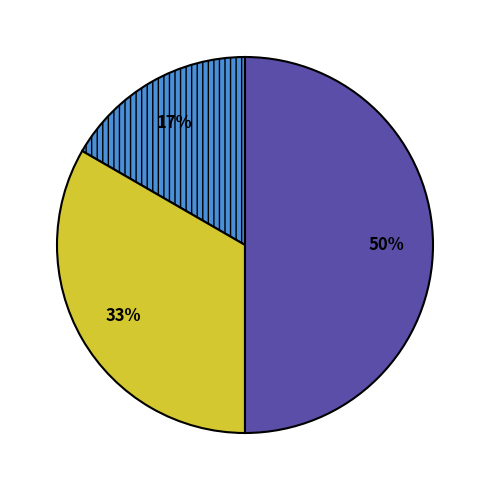

To the nearest percent, what is the difference between the largest and smallest slice percentages?

33%